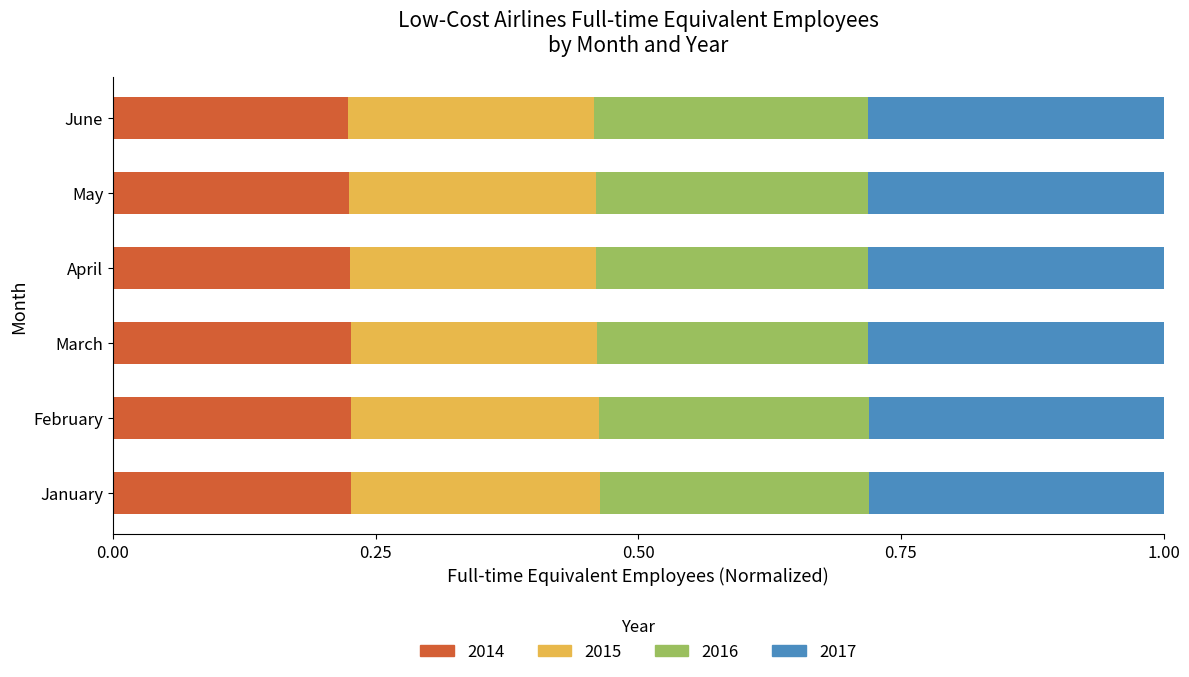

The 2014 series shows 0.1 at February. True or false?

False